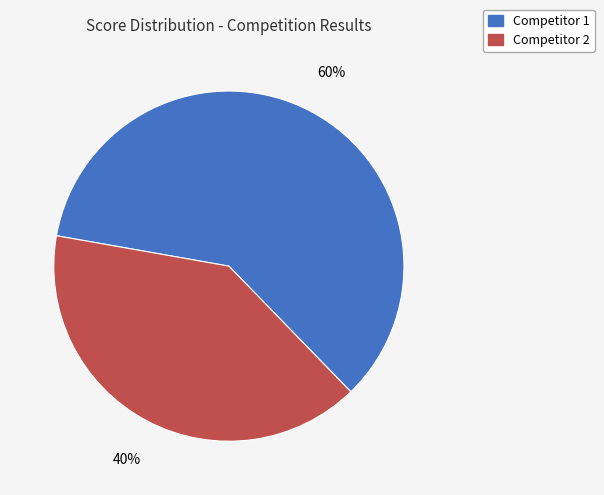

To the nearest percent, what is the difference between the largest and smallest slice percentages?

20%